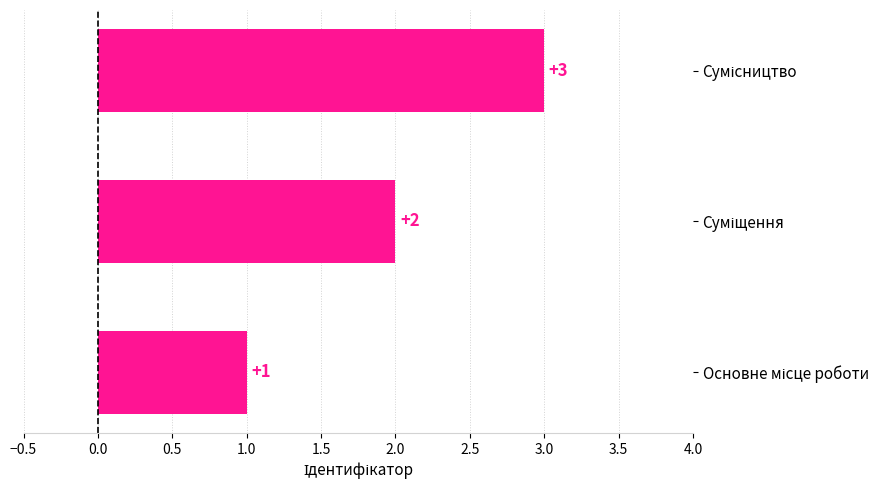

What is the greatest value displayed?

3